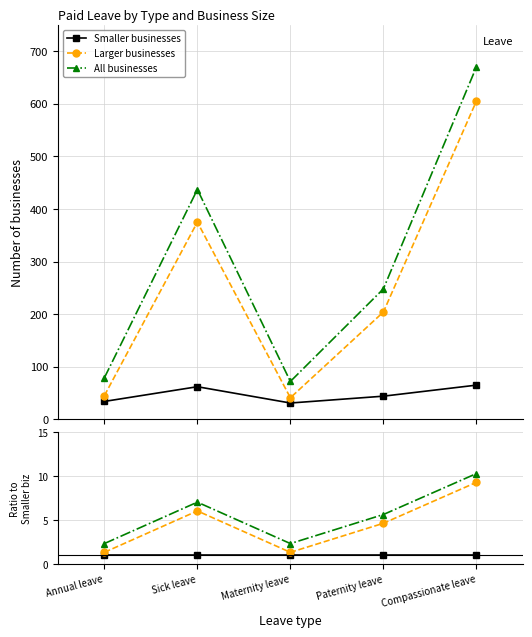

True or false: Larger businesses and Smaller businesses intersect in this chart.

False